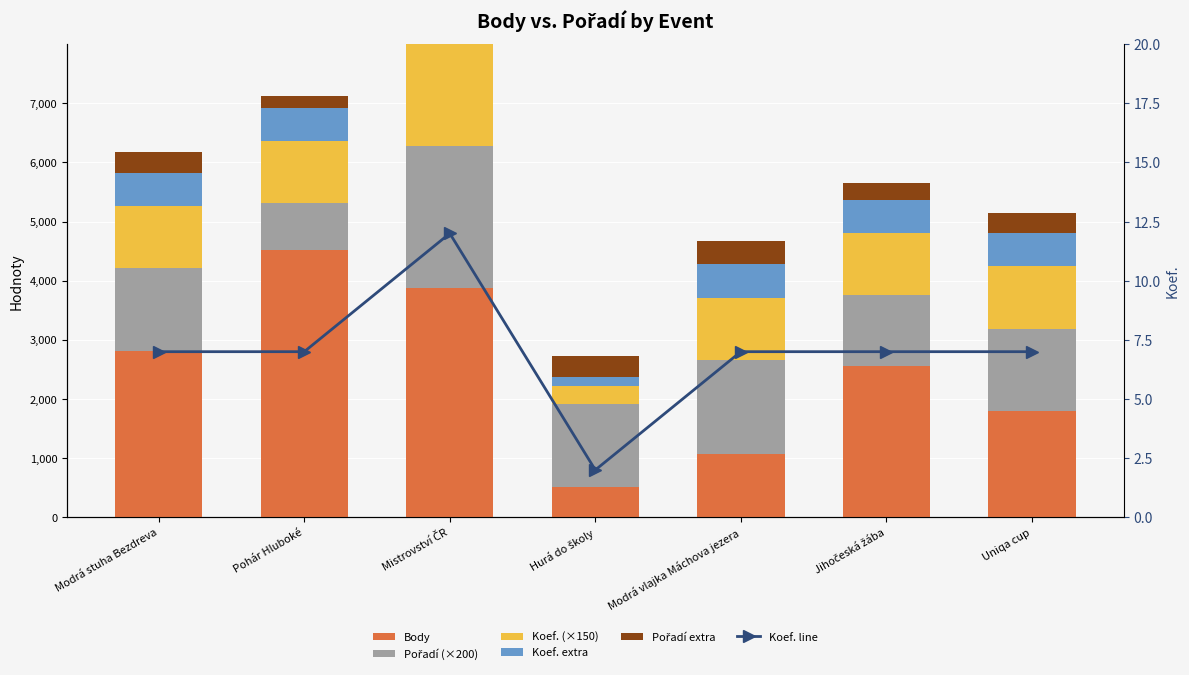

Which has a higher value, Hurá do školy or Pohár Hluboké?

Pohár Hluboké